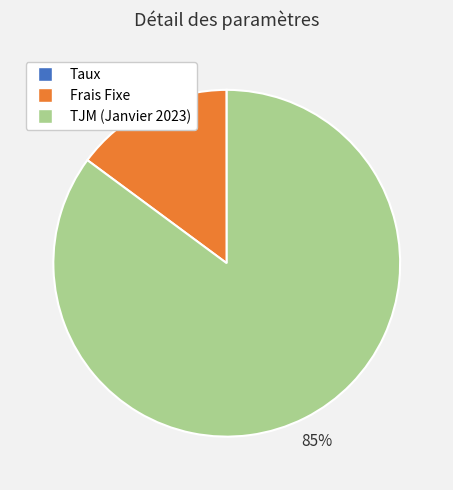

What is the largest slice in the pie chart?

TJM (Janvier 2023)